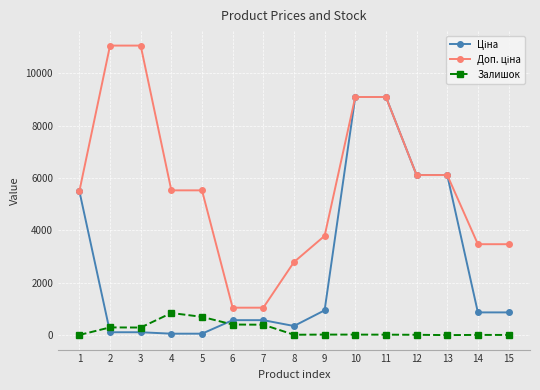

At how many categories does at least one series exceed 6760?

4